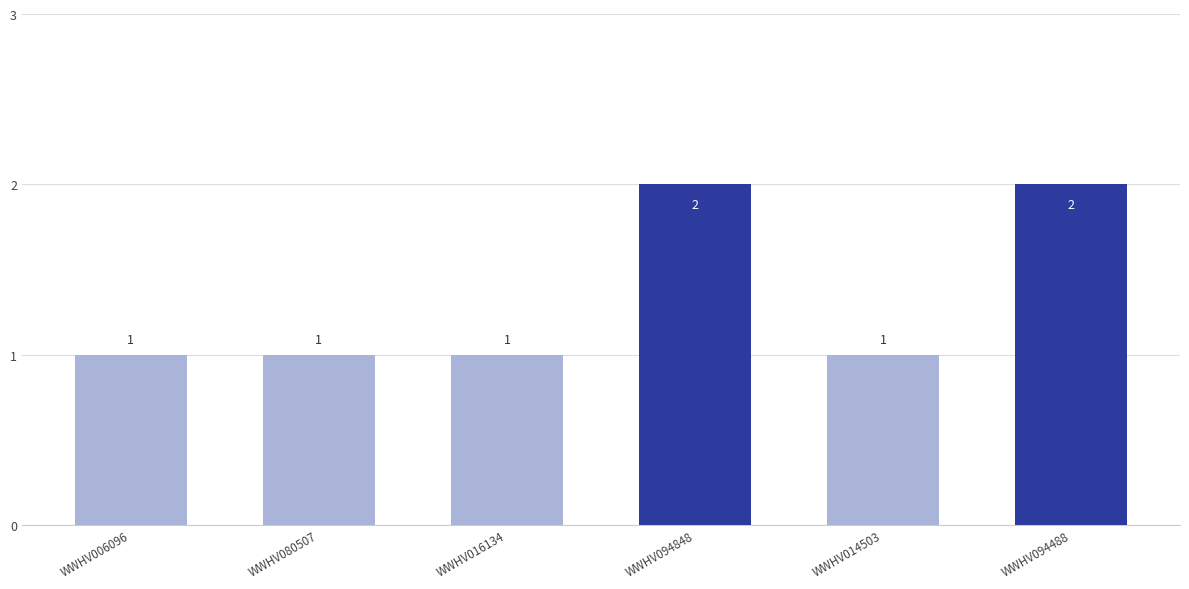

What is the value of the 1st bar from the left?

1